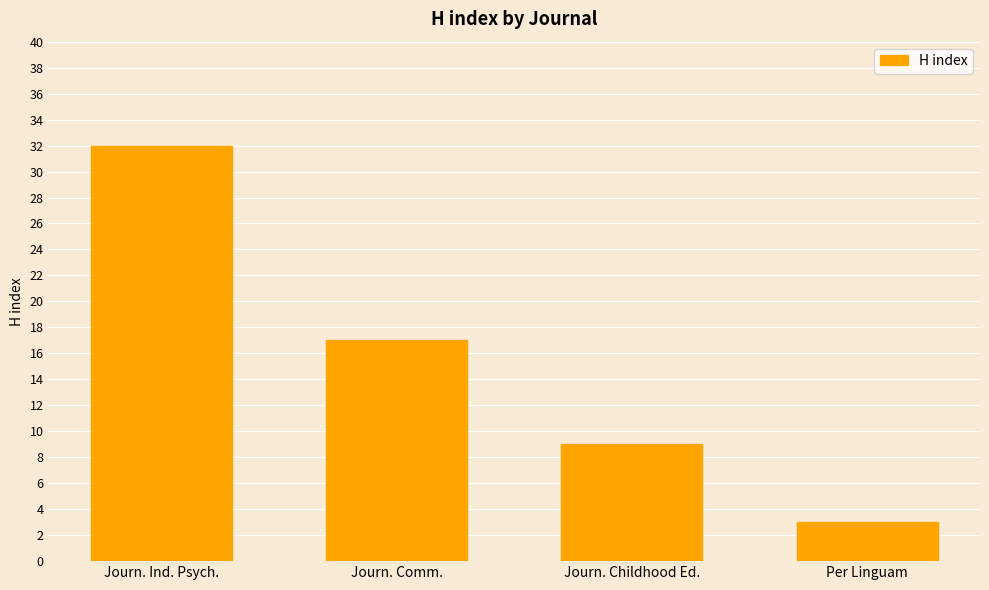

What is the difference between the values at Per Linguam and Journ. Ind. Psych.?

29